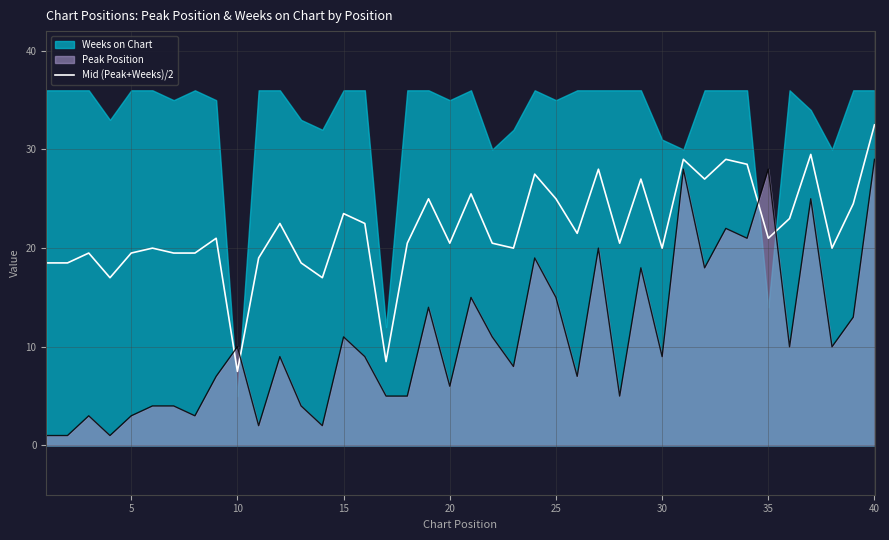

What is the minimum value for Peak Position?

1.0